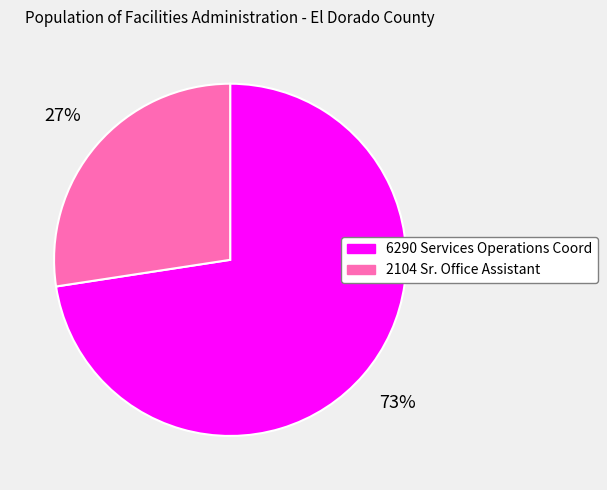

Which has a higher value, 6290 Services Operations Coord or 2104 Sr. Office Assistant?

6290 Services Operations Coord